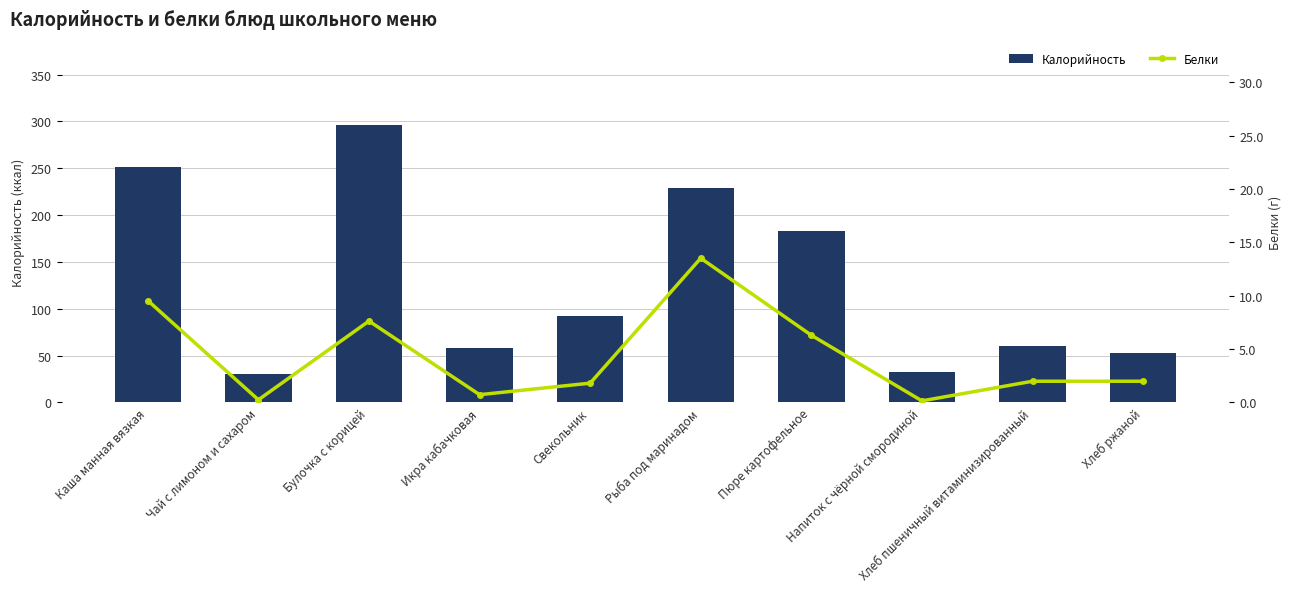

What position from the right is Напиток с чёрной смородиной?

3